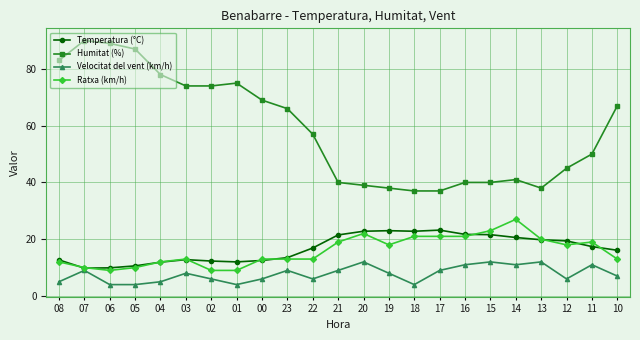

True or false: Temperatura (°C) and Humitat (%) intersect in this chart.

False